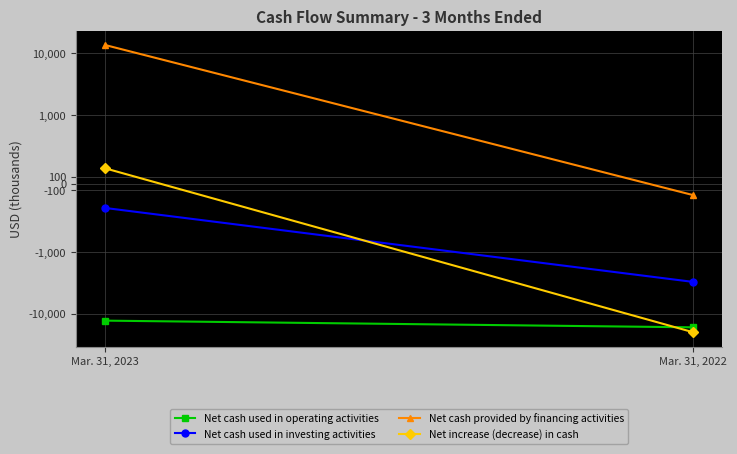

What is the minimum value for Net increase (decrease) in cash?

-19858